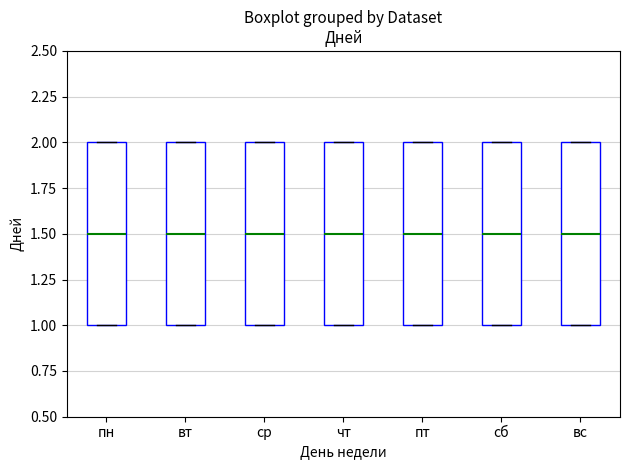

Reading left to right, transcribe this box plot: for each box, give where its median line is, the range the box spans, and where its two whiskers end, as read against the y-axis. The values are not printed on the chart, so give them approximately, as read against the axis.

пн: median 1.5, box 1.0 to 2.0, whiskers 1.0 to 2.0
вт: median 1.5, box 1.0 to 2.0, whiskers 1.0 to 2.0
ср: median 1.5, box 1.0 to 2.0, whiskers 1.0 to 2.0
чт: median 1.5, box 1.0 to 2.0, whiskers 1.0 to 2.0
пт: median 1.5, box 1.0 to 2.0, whiskers 1.0 to 2.0
сб: median 1.5, box 1.0 to 2.0, whiskers 1.0 to 2.0
вс: median 1.5, box 1.0 to 2.0, whiskers 1.0 to 2.0